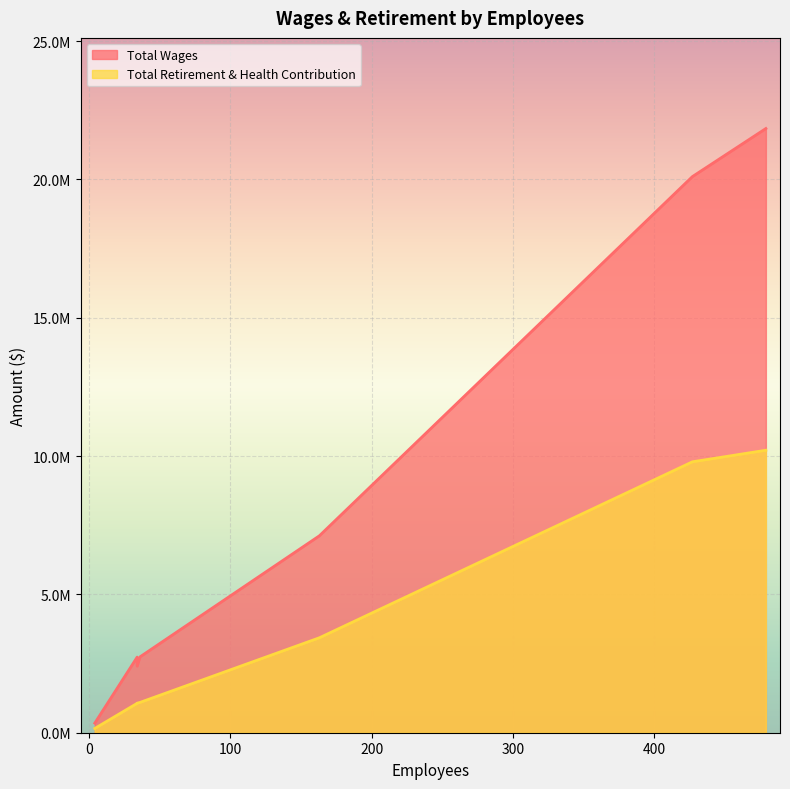

Which series changed the most between 36 and 34?

Total Wages